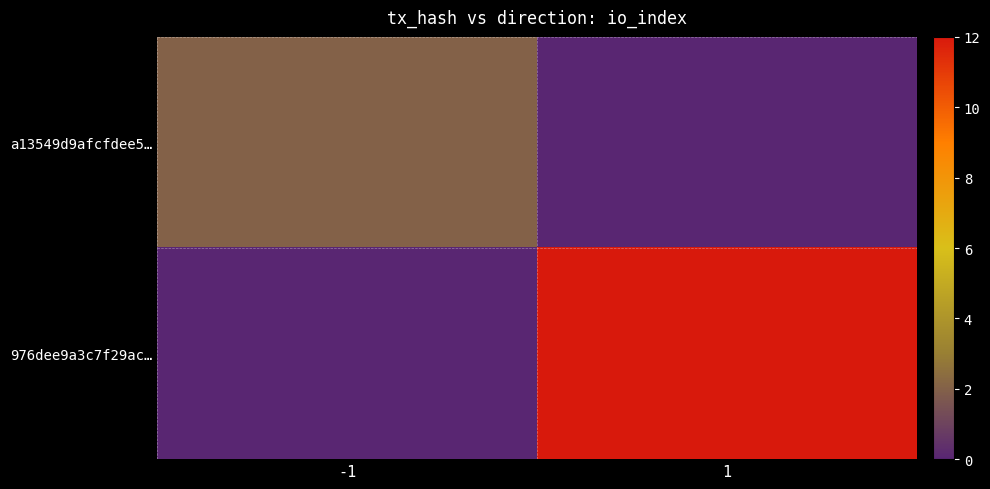

What is the spread (max minus min) of values at 1?

12